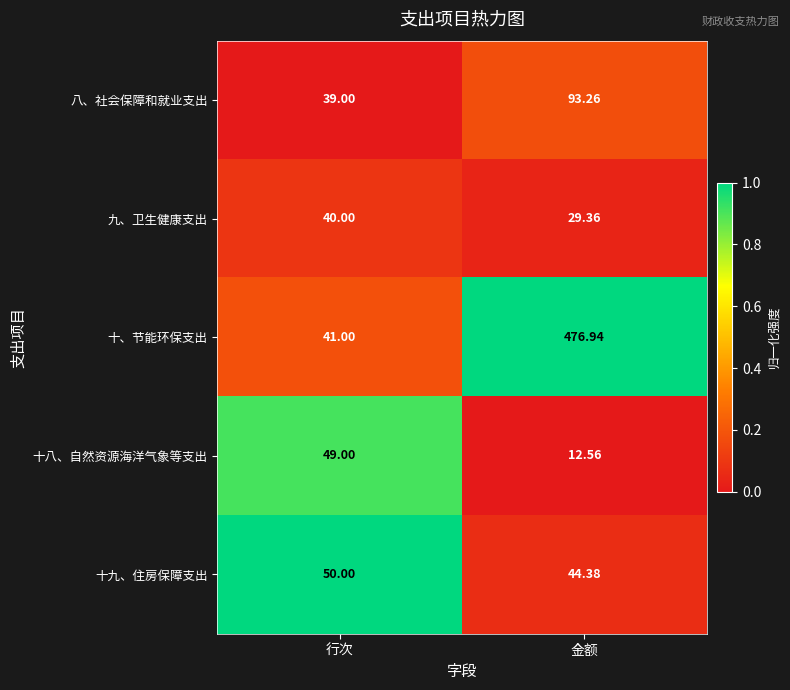

At which label is 九、卫生健康支出 closest to 34?

金额